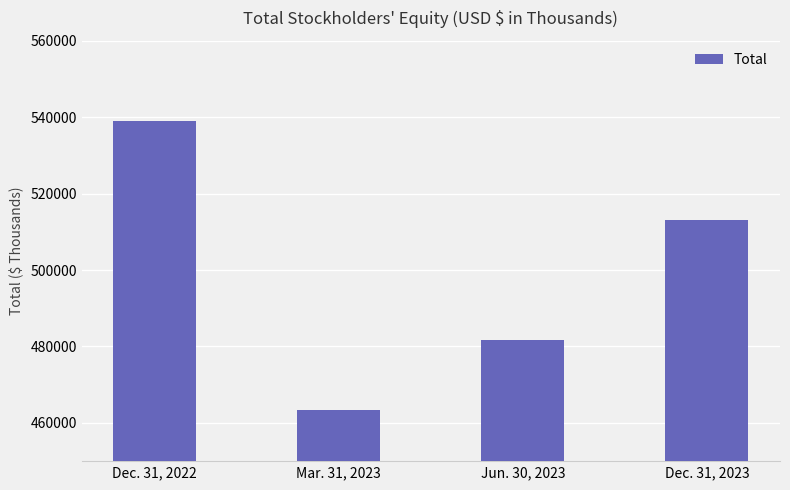

What is the label of the 1st bar from the left?

Dec. 31, 2022